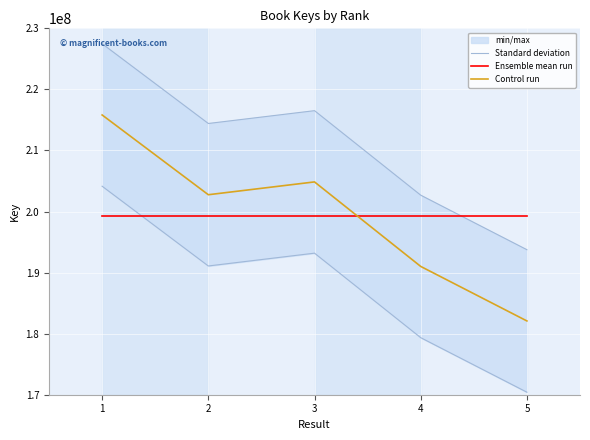

What is the value of the Control run point at the 2nd from the left?

202751333.0